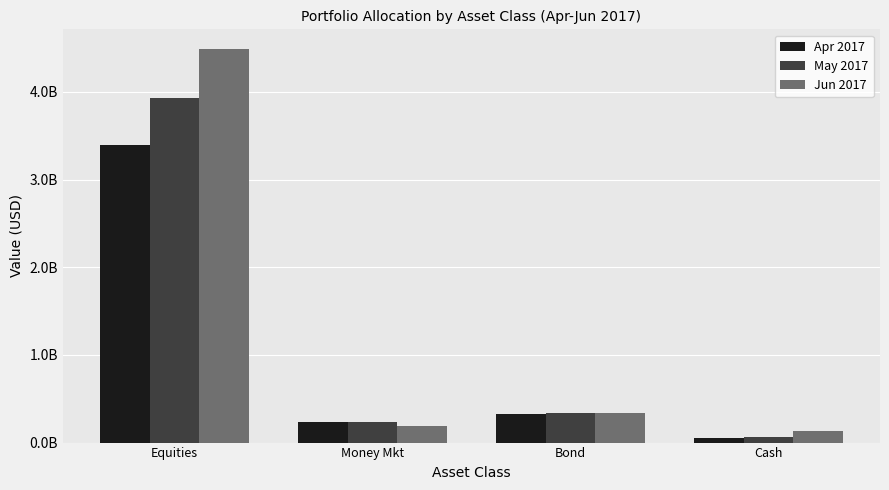

What are all the series names shown in the legend?

Apr 2017, May 2017, Jun 2017